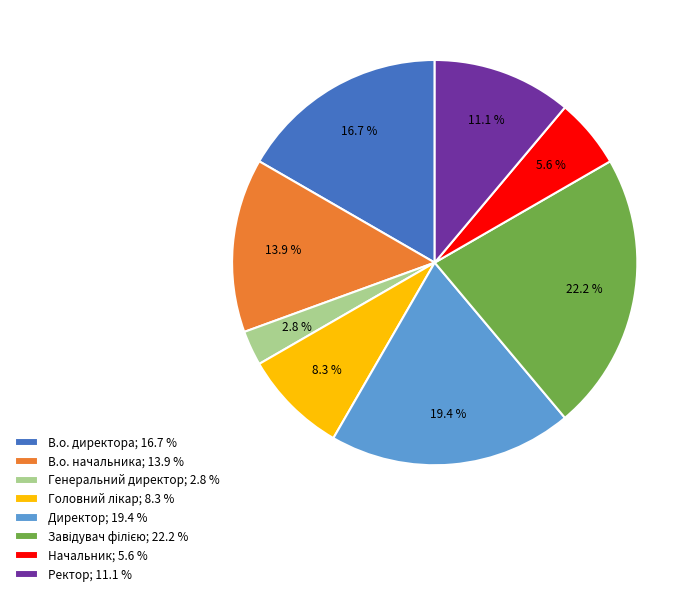

The Начальник slice represents 1% of the pie. True or false?

False